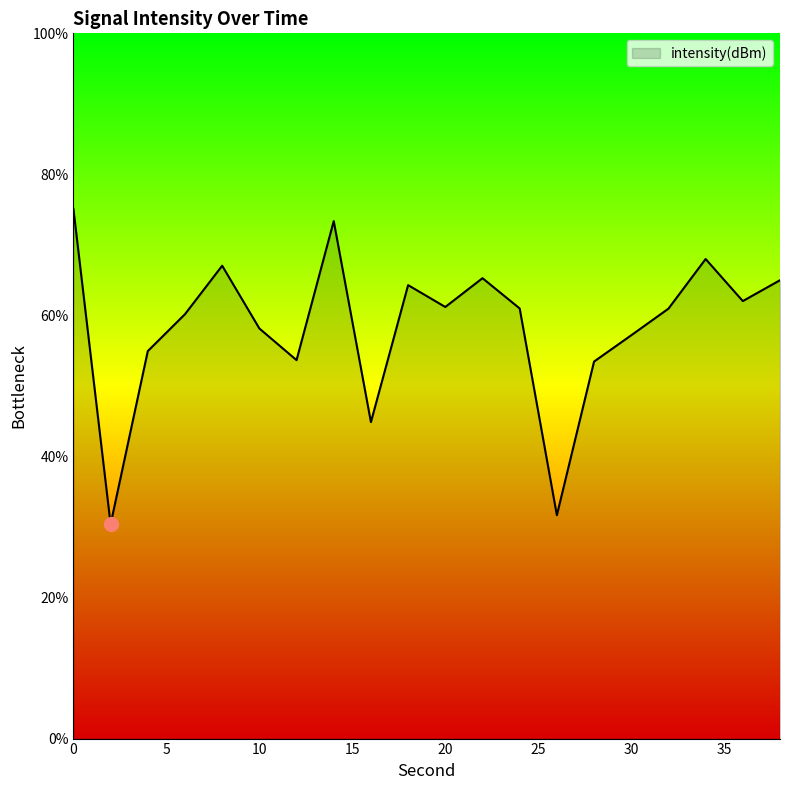

What is the difference between the maximum and minimum values?

44.7